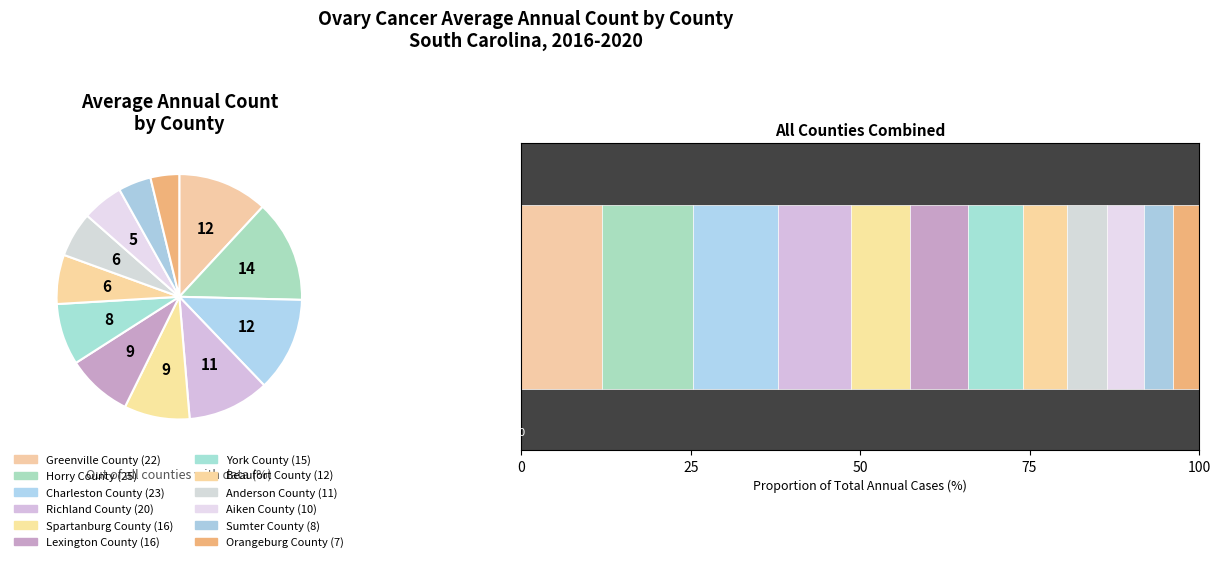

Count the number of slices in the pie.

12